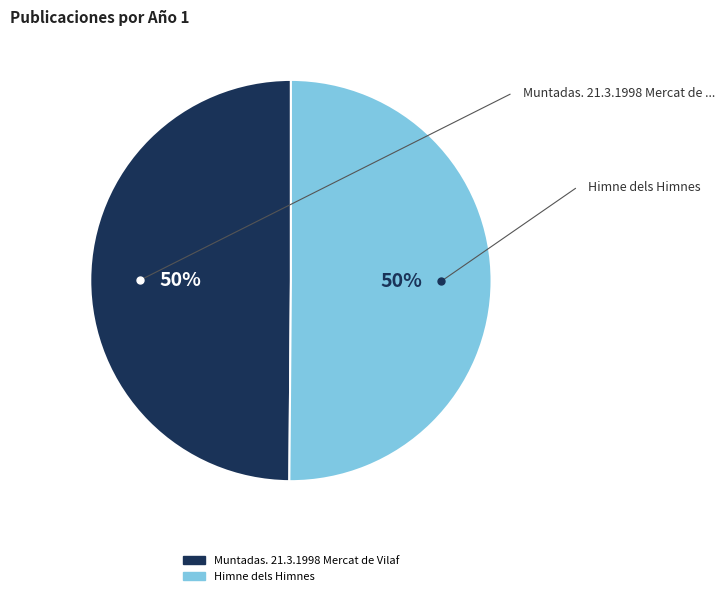

Count the number of slices in the pie.

2